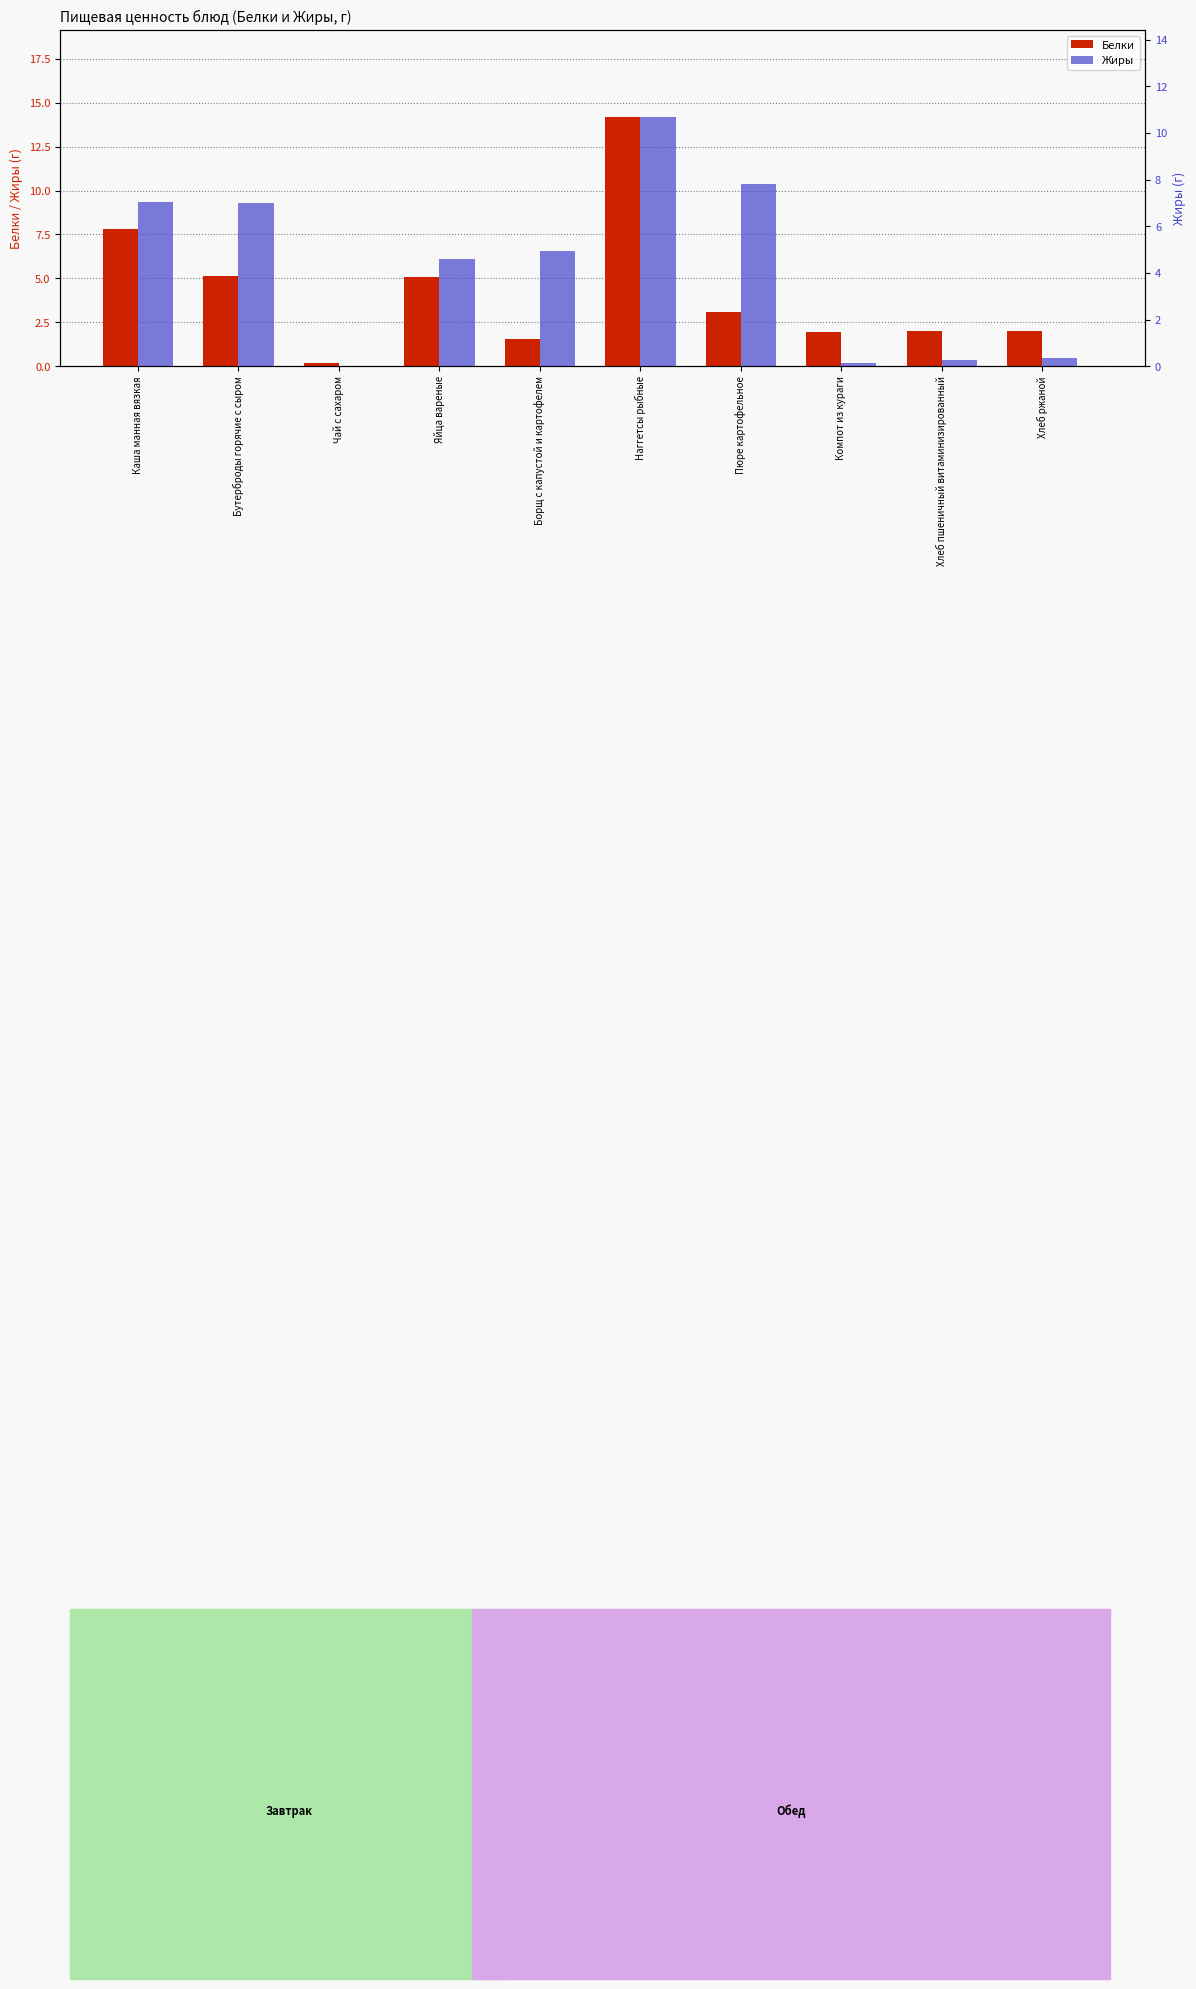

Does the chart contain any negative values?

No